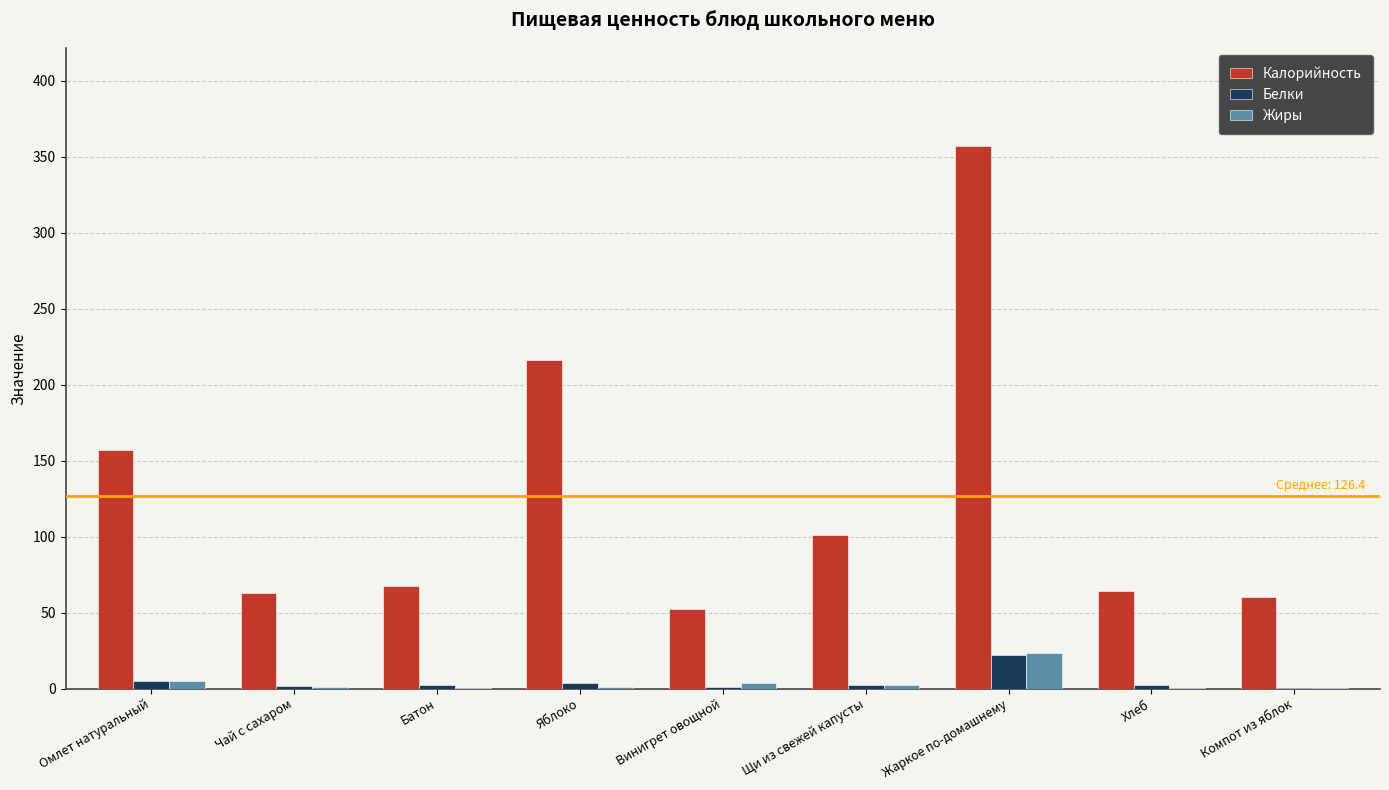

How many data points does each series have?

9